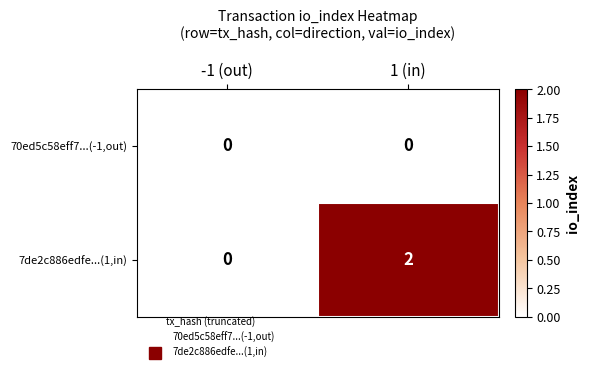

Rank the series by their average value, from lowest to highest.

70ed5c58eff7...(-1,out), 7de2c886edfe...(1,in)